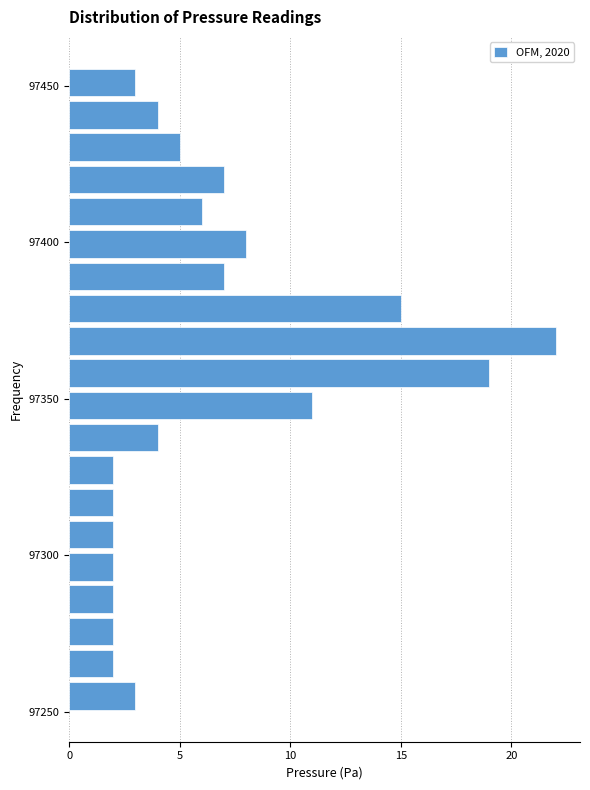

Read against the y-axis, roughly where is the centre of the longest bar?

97370